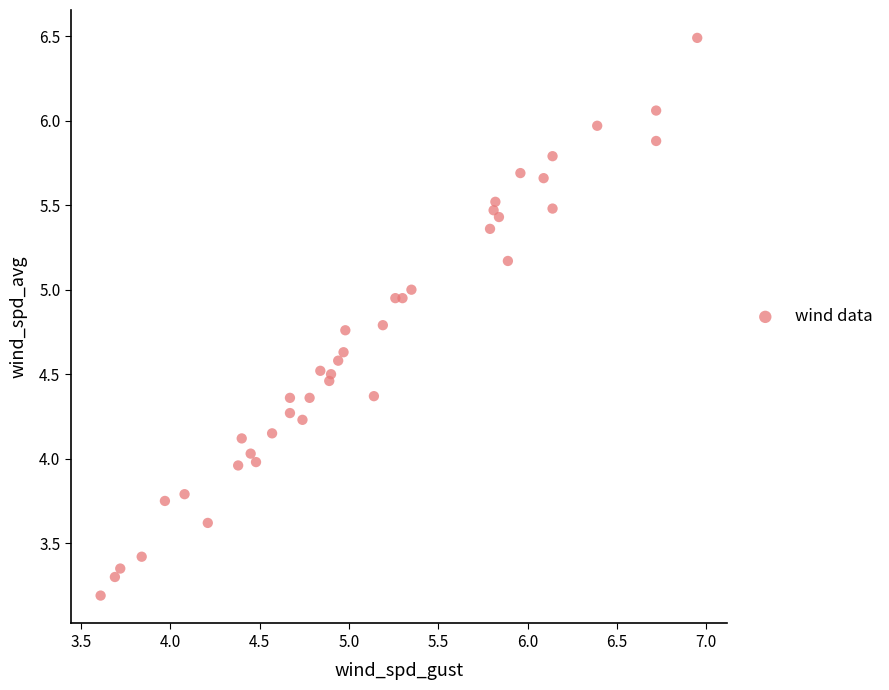

What is the range of Y values (max minus min)?

3.3